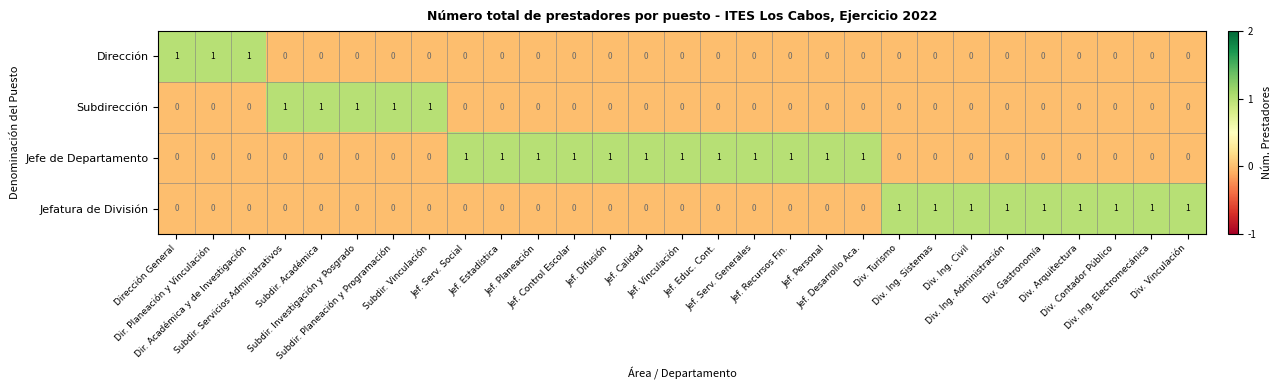

Which series has the largest total across all categories?

Jefe de Departamento